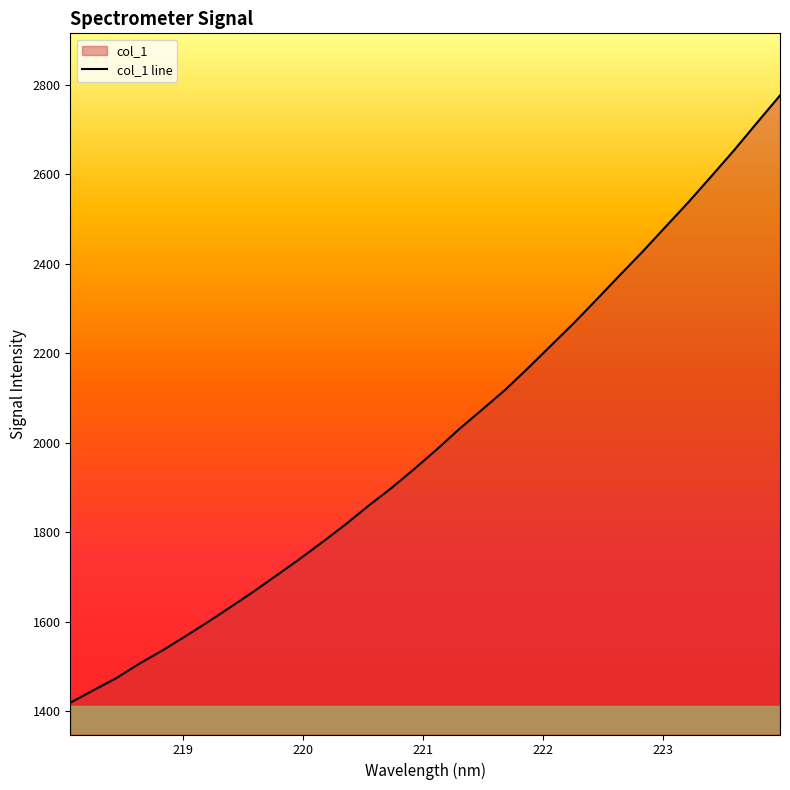

What is the smallest value displayed?

1419.1